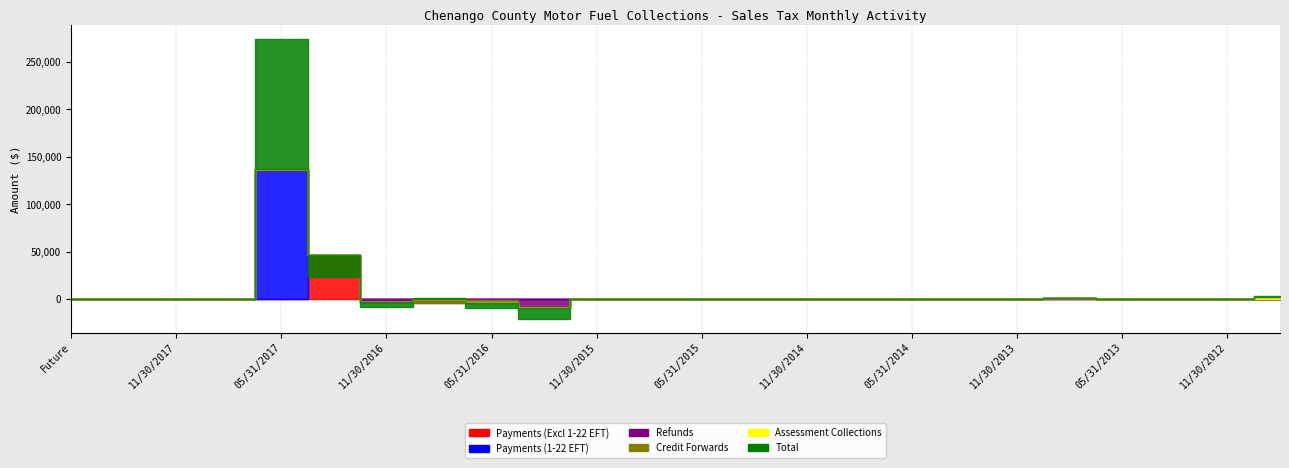

Is this an area chart (filled region under the line)?

No